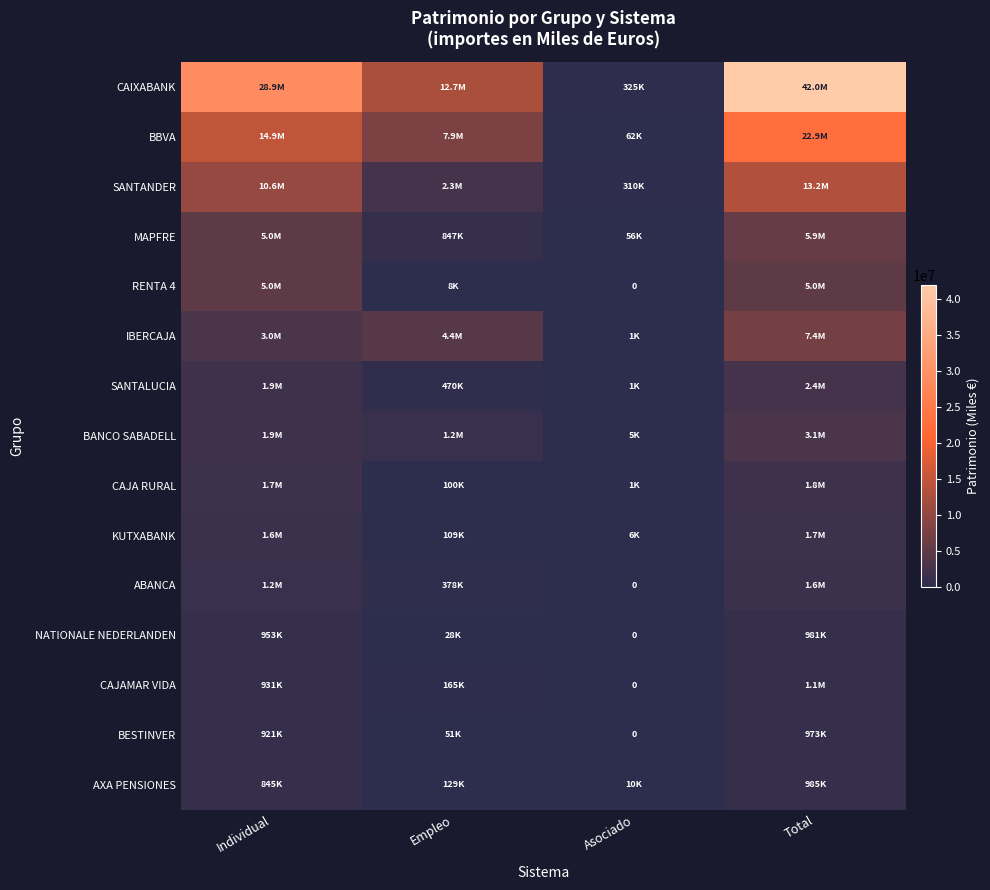

At how many categories does at least one series exceed 37971232?

1